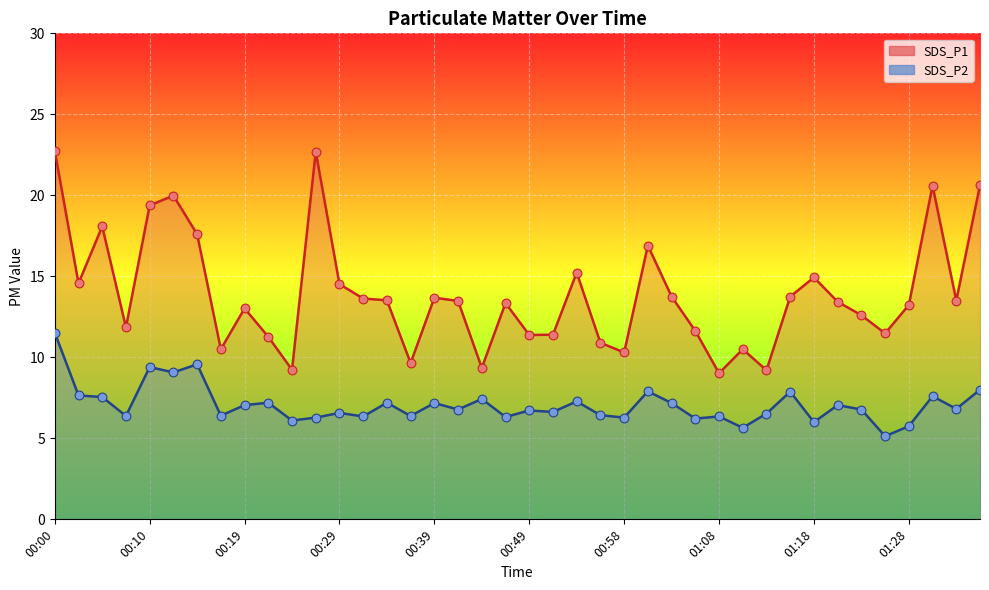

At which category is the sum across all series the highest?

00:00